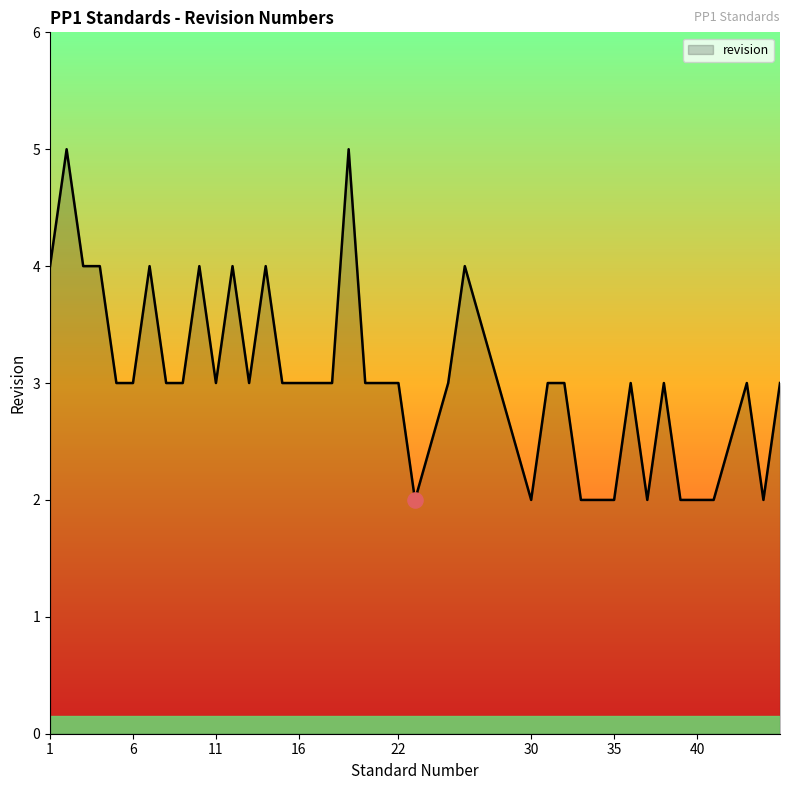

What is the difference between the maximum and minimum values?

3